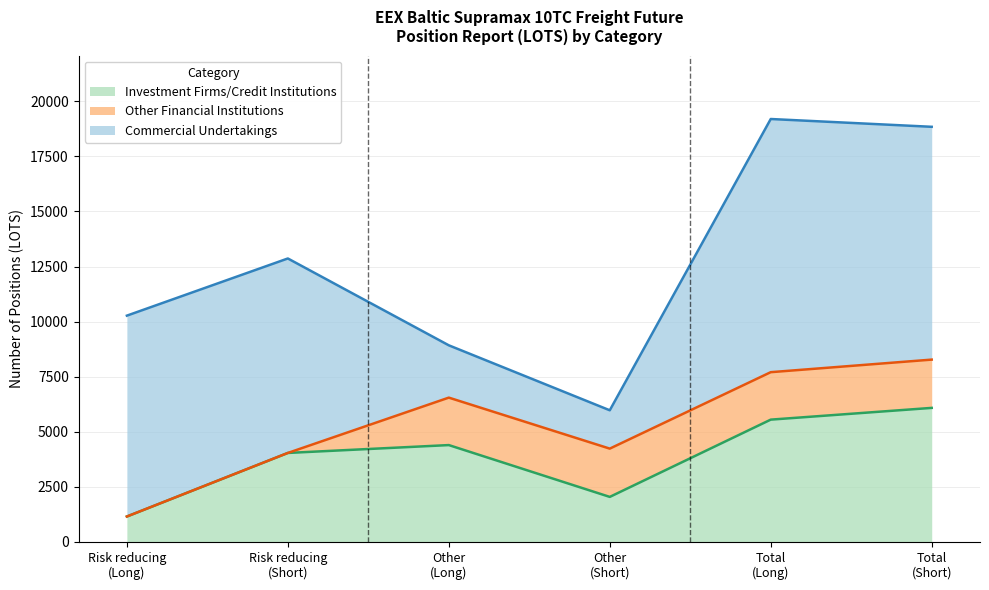

What is the lowest value of the Investment Firms/Credit Institutions series?

1155.0